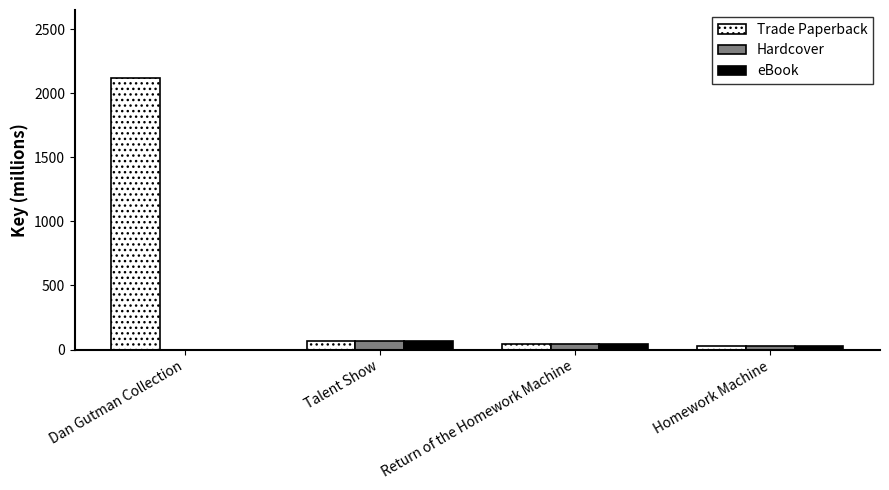

What is the average value of the Hardcover series?

33.1